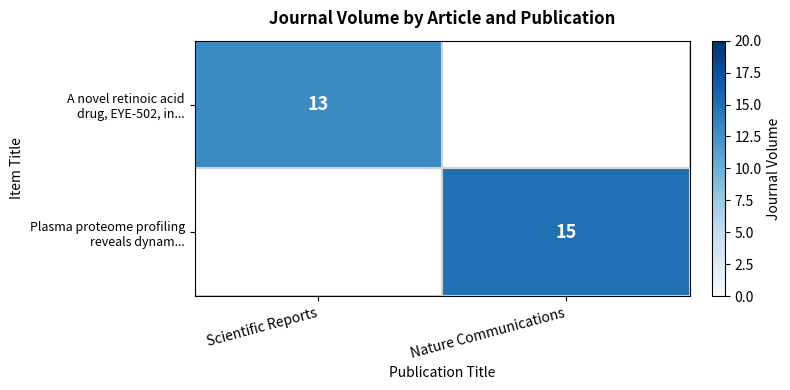

List the series in order of their peak value, lowest first.

A novel retinoic acid drug, EYE-502, in..., Plasma proteome profiling reveals dynam...